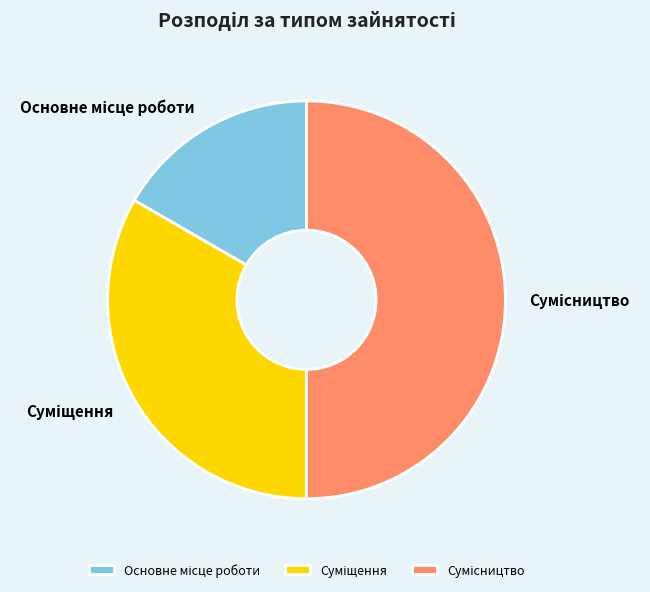

To the nearest percent, what percentage of the pie is Сумісництво?

50%